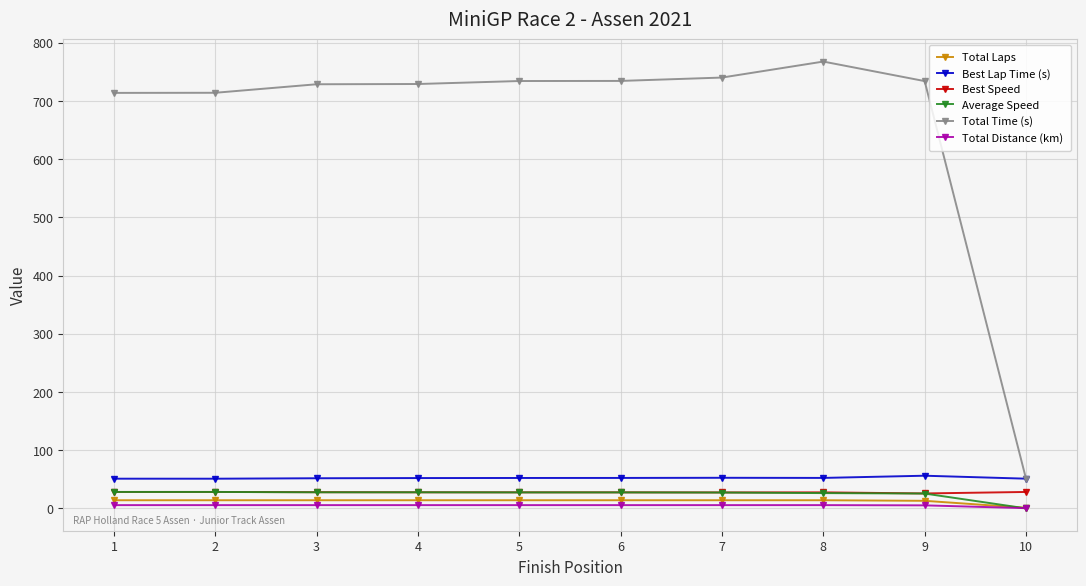

True or false: Best Lap Time (s) and Total Laps intersect in this chart.

False